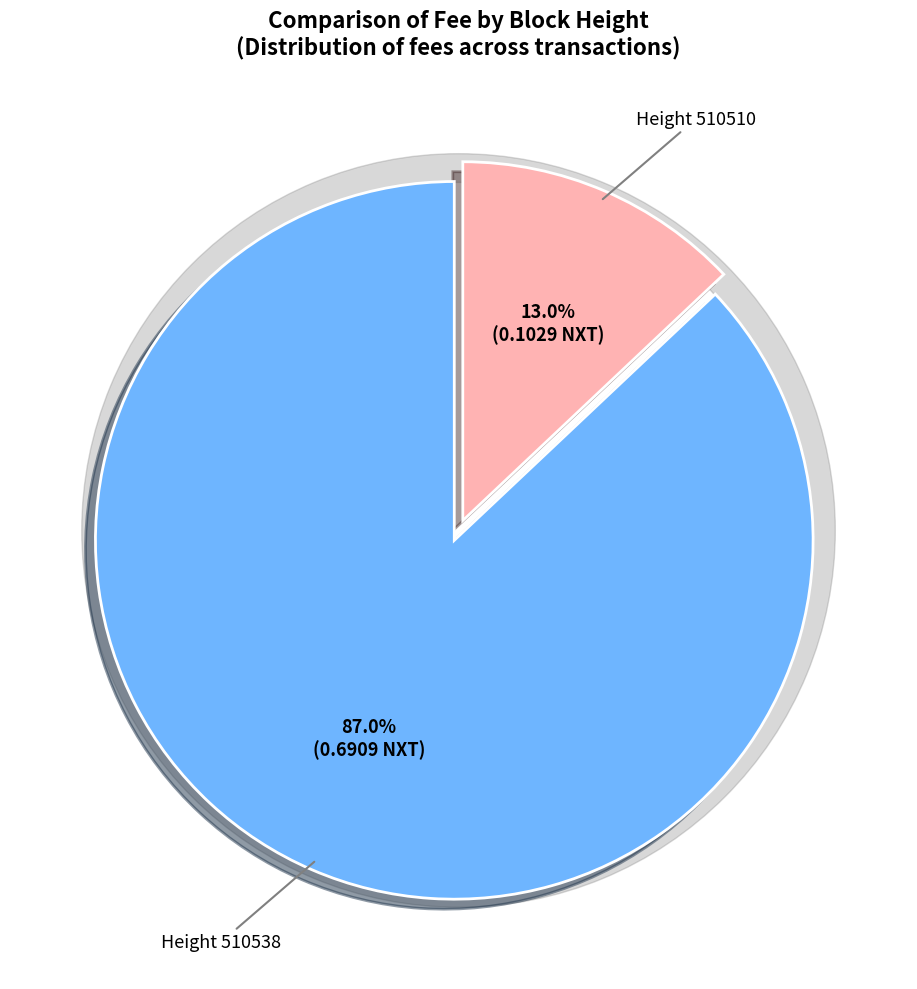

Does any single category account for the majority?

Yes